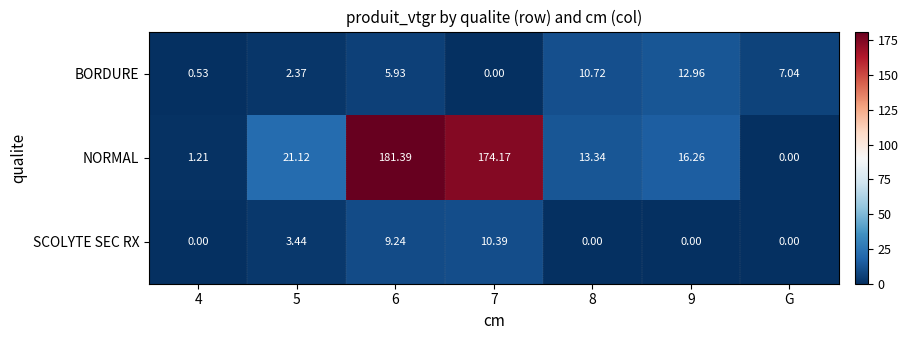

Between 4 and G, which series saw the biggest shift?

BORDURE